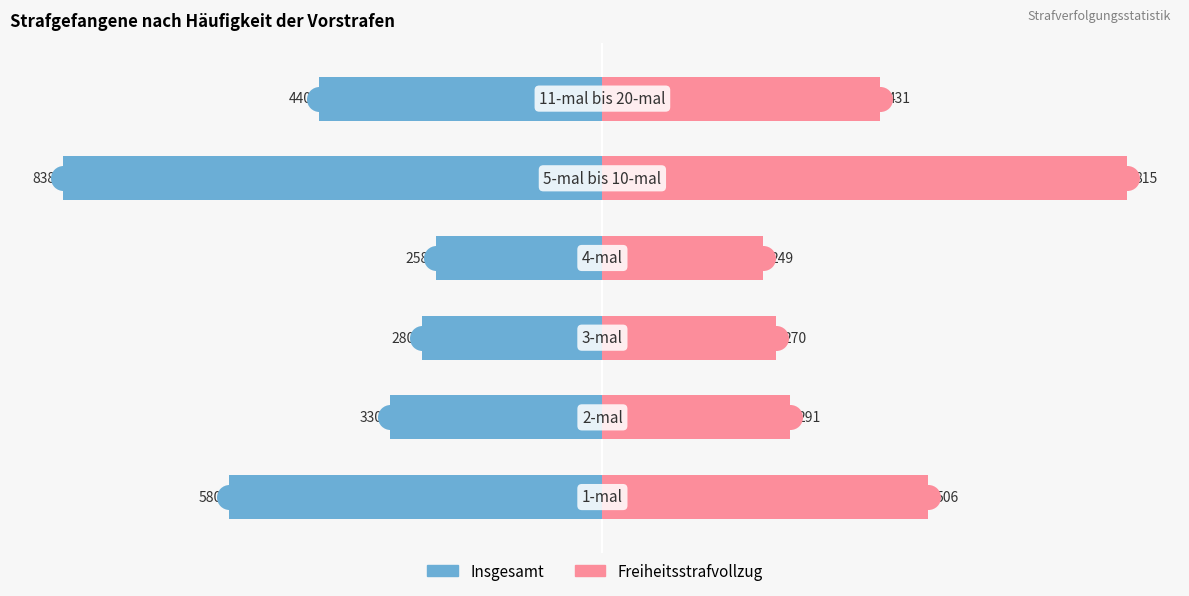

Reading left to right, list all the values displayed in this chart.

Insgesamt: −1000=-580	−750=-330	−500=-280	−250=-258	0=-838	250=-440
Freiheitsstrafvollzug: −1000=506	−750=291	−500=270	−250=249	0=815	250=431